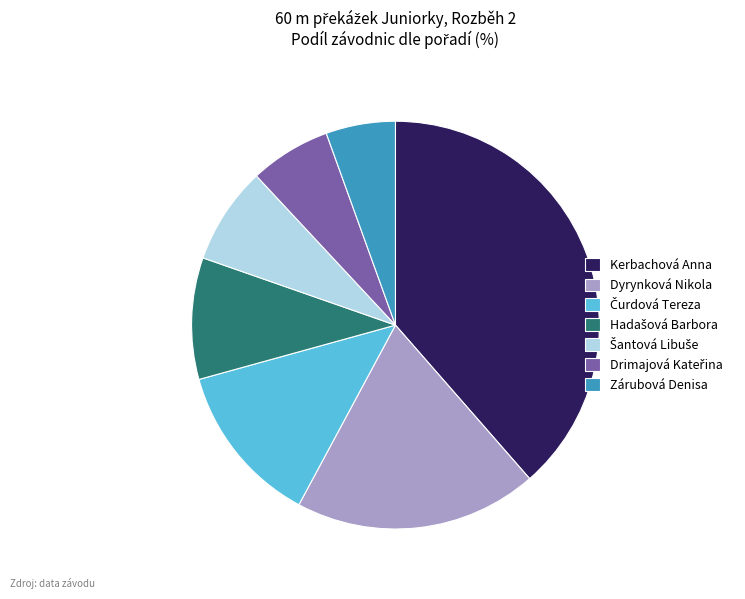

Which has a higher value, Kerbachová Anna or Zárubová Denisa?

Kerbachová Anna